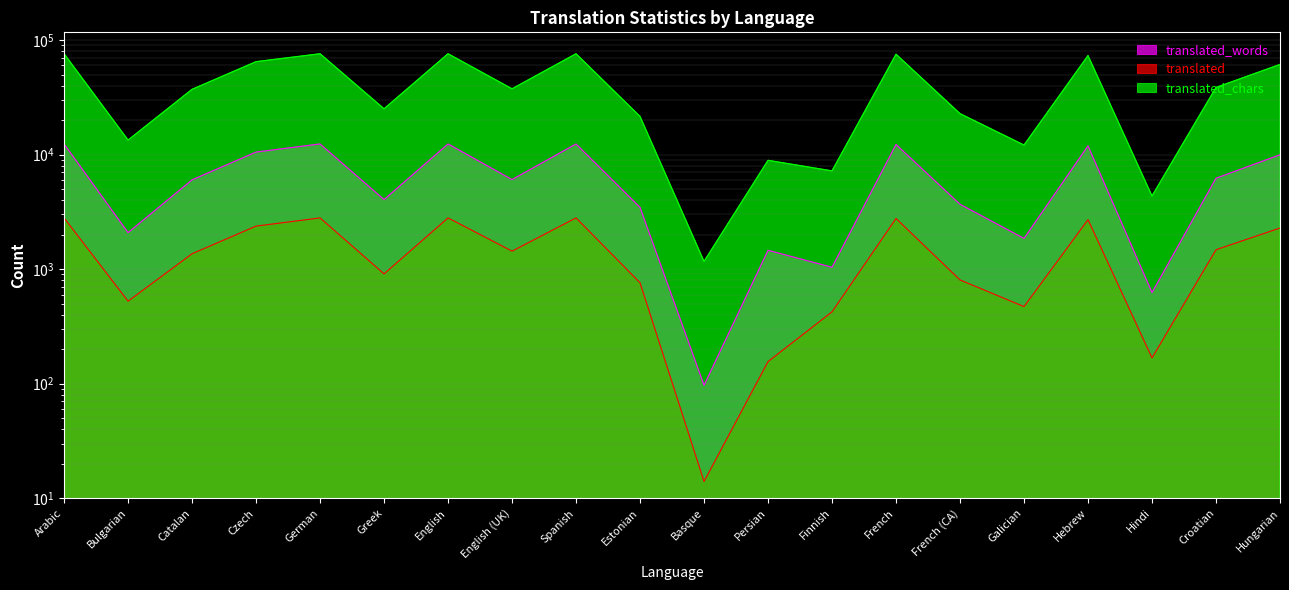

The value of translated_chars at Bulgarian is 13390. True or false?

True